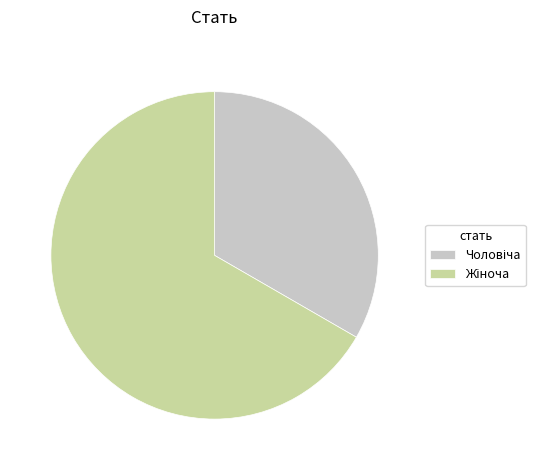

Is there a majority slice in this chart?

Yes